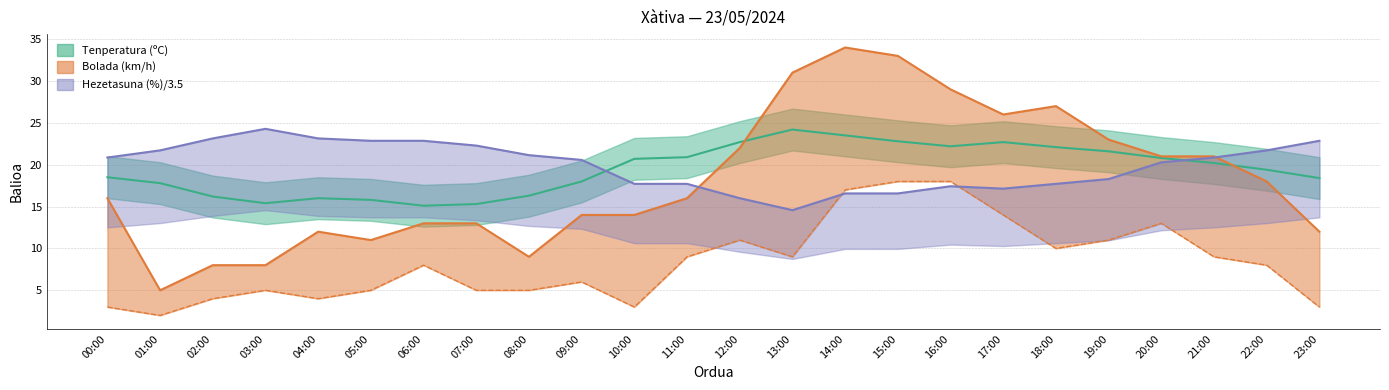

Which series has the largest range (max minus min)?

Bolada (km/h)